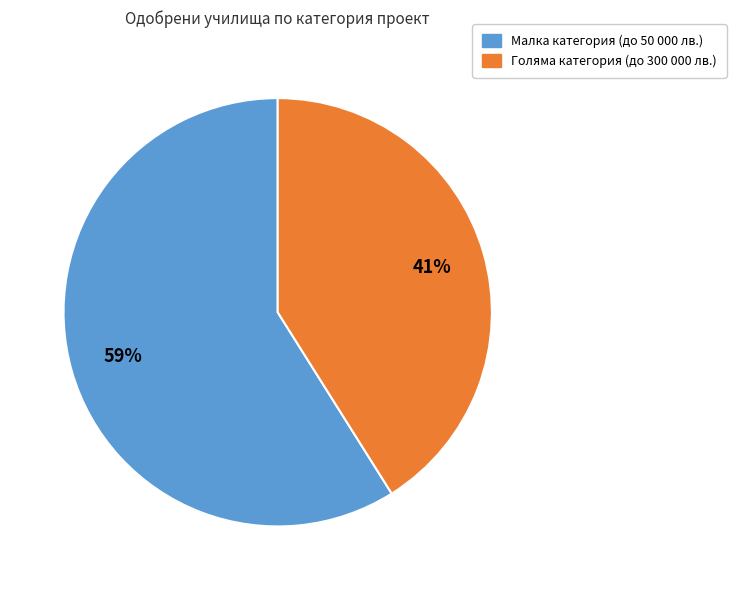

What is the ratio of the value at Малка категория (до 50 000 лв.) to the value at Голяма категория (до 300 000 лв.)?

1.4